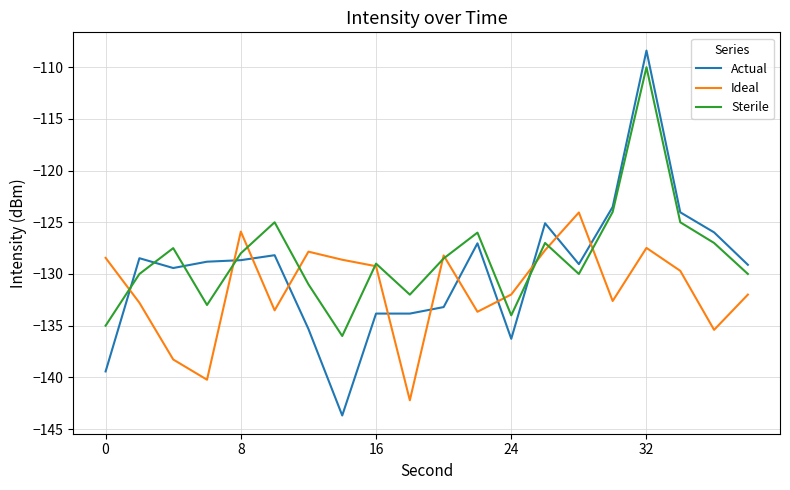

What is the lowest value of the Actual series?

-143.7